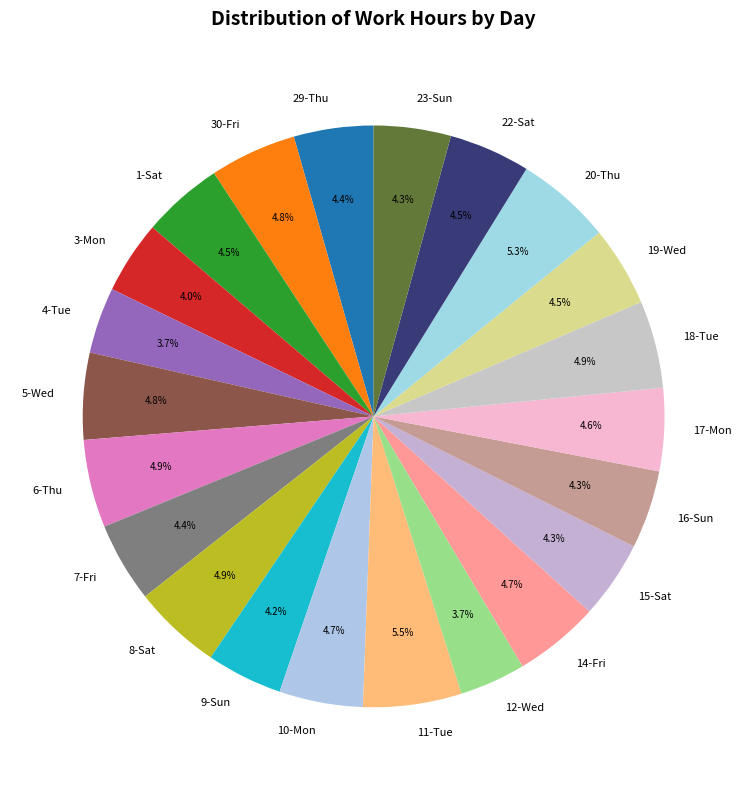

Is it true that 9-Sun is 4% of the pie?

True